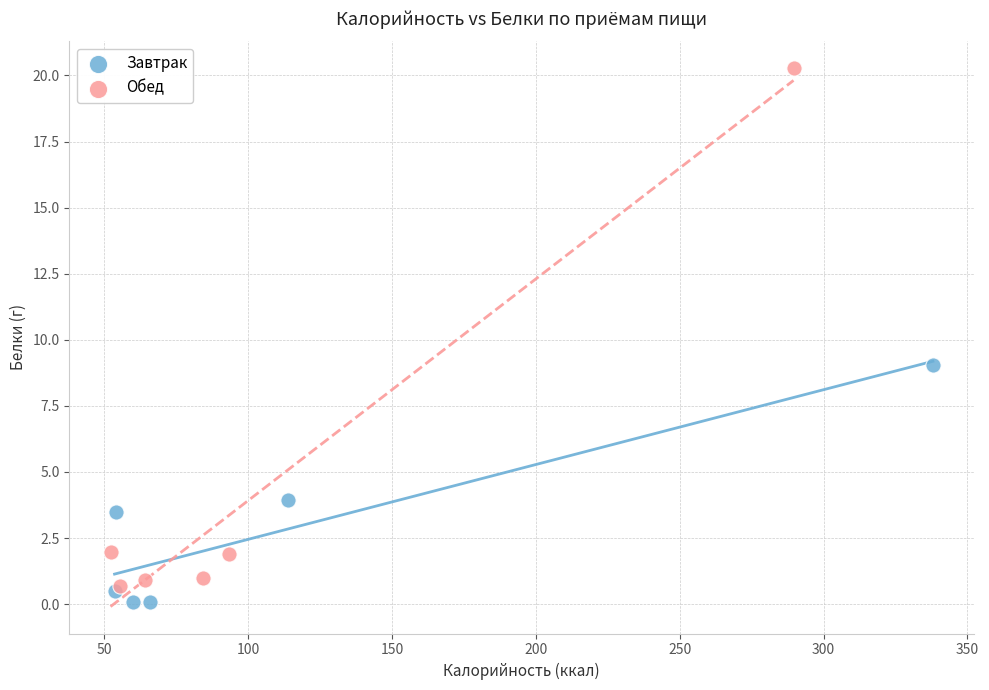

Which series has the largest Y range (max minus min)?

Обед